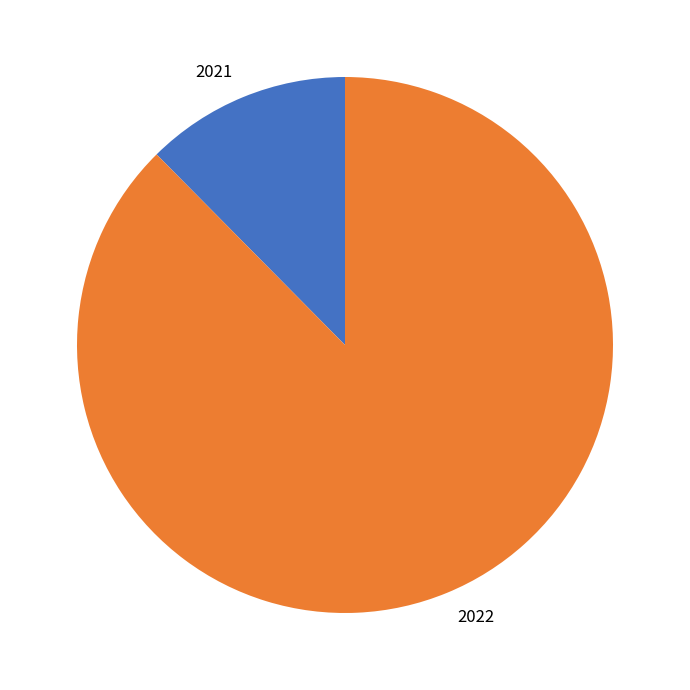

Which slice is the smallest?

2021